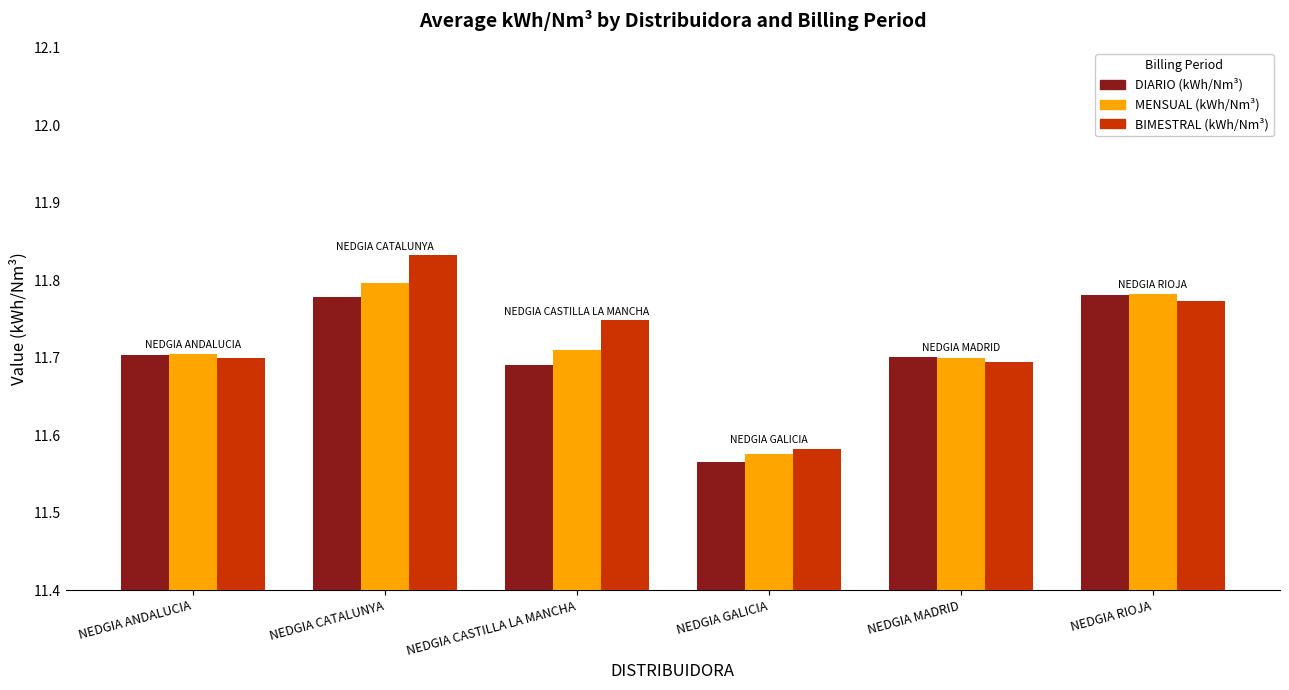

What is the label of the 2nd bar from the right?

NEDGIA MADRID